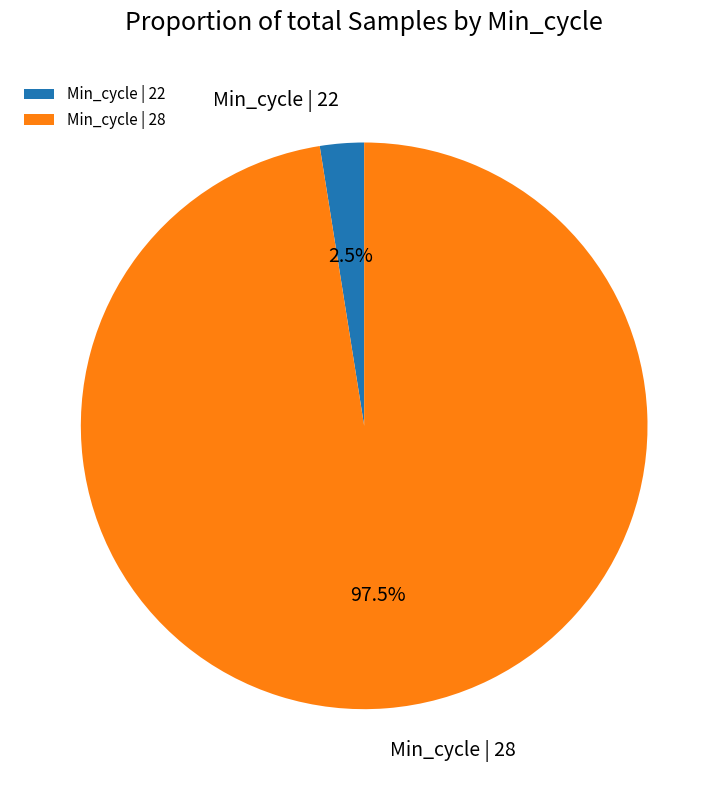

Which slice is the smallest?

Min_cycle | 22